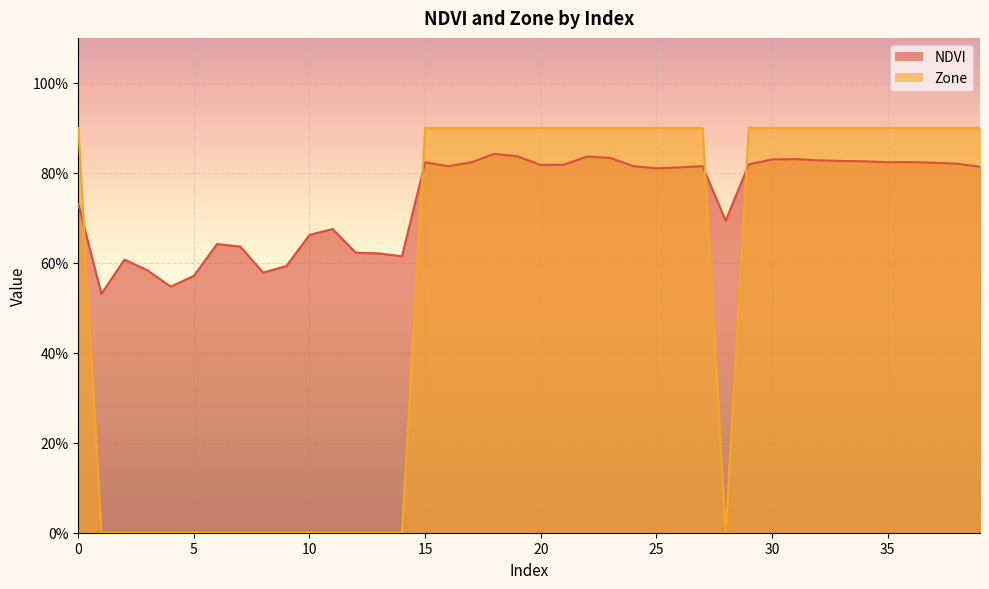

What is the value of the NDVI point at the 10th from the left?

0.6